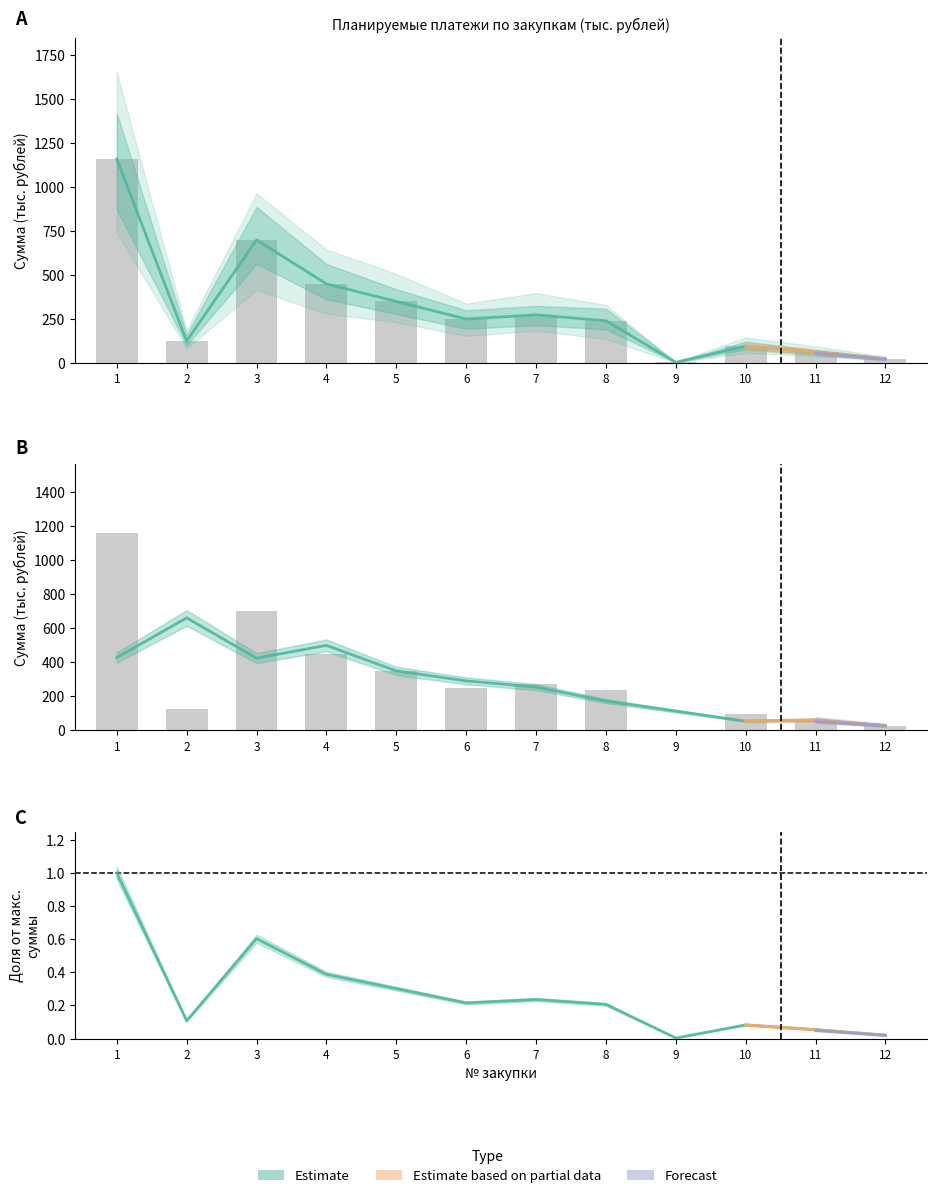

Where is на первый год nearest to the value 0?

1